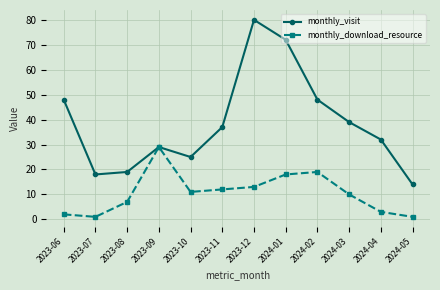

Which label corresponds to the largest value in the chart?

2023-12